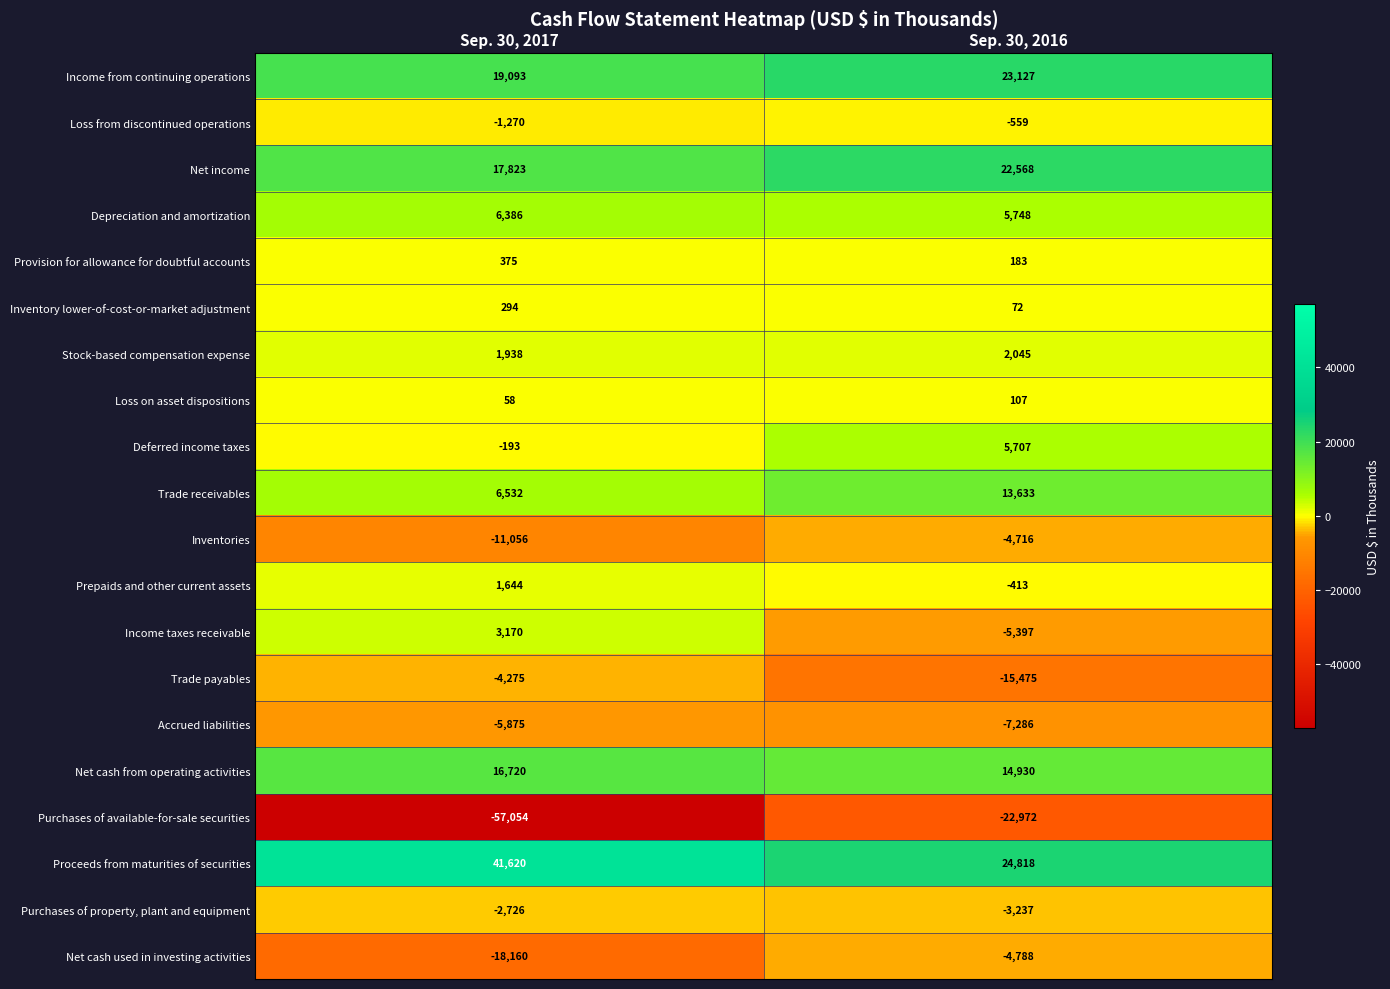

What is the spread (max minus min) of values at Sep. 30, 2017?

98674